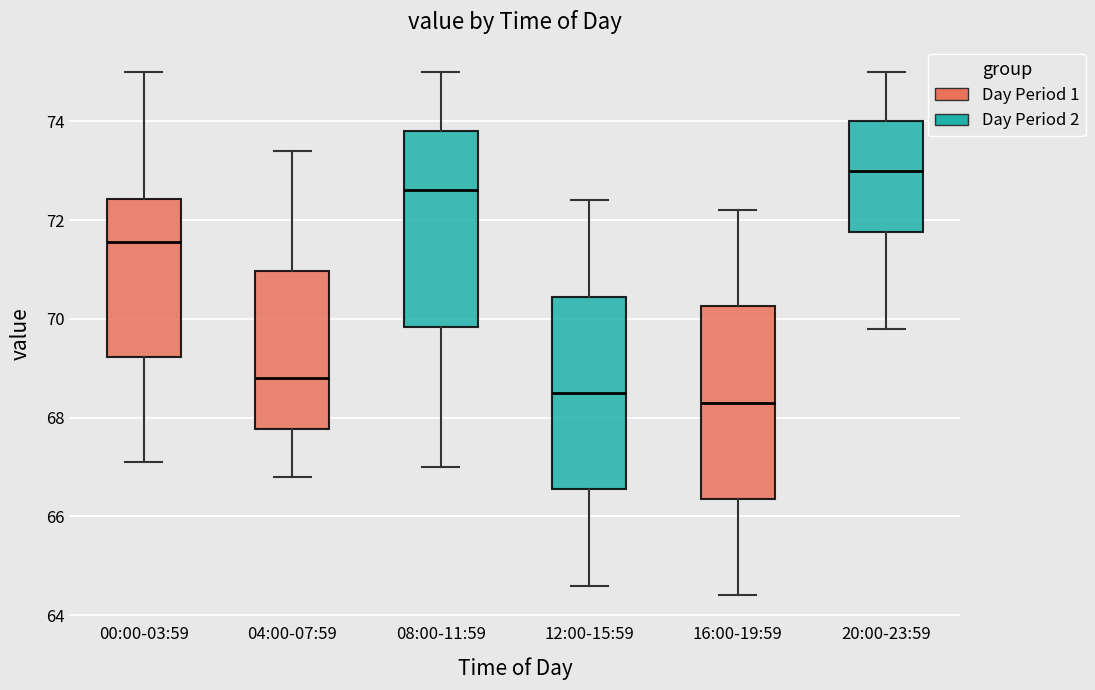

Reading left to right, transcribe this box plot: for each box, give where its median line is, the range the box spans, and where its two whiskers end, as read against the y-axis. The values are not printed on the chart, so give them approximately, as read against the axis.

00:00-03:59: median 71.6, box 69.2 to 72.4, whiskers 67.2 to 75.0
04:00-07:59: median 68.8, box 67.8 to 71.0, whiskers 66.8 to 73.4
08:00-11:59: median 72.6, box 69.8 to 73.8, whiskers 67.0 to 75.0
12:00-15:59: median 68.6, box 66.6 to 70.4, whiskers 64.6 to 72.4
16:00-19:59: median 68.4, box 66.4 to 70.2, whiskers 64.4 to 72.2
20:00-23:59: median 73.0, box 71.8 to 74.0, whiskers 69.8 to 75.0